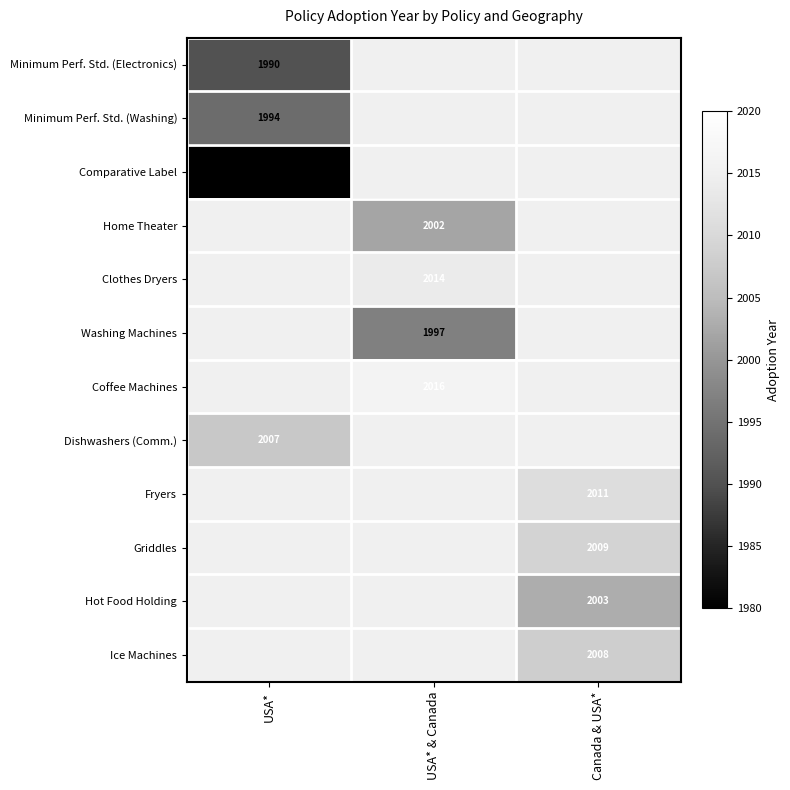

The Hot Food Holding series shows 855.7 at Canada & USA*. True or false?

False